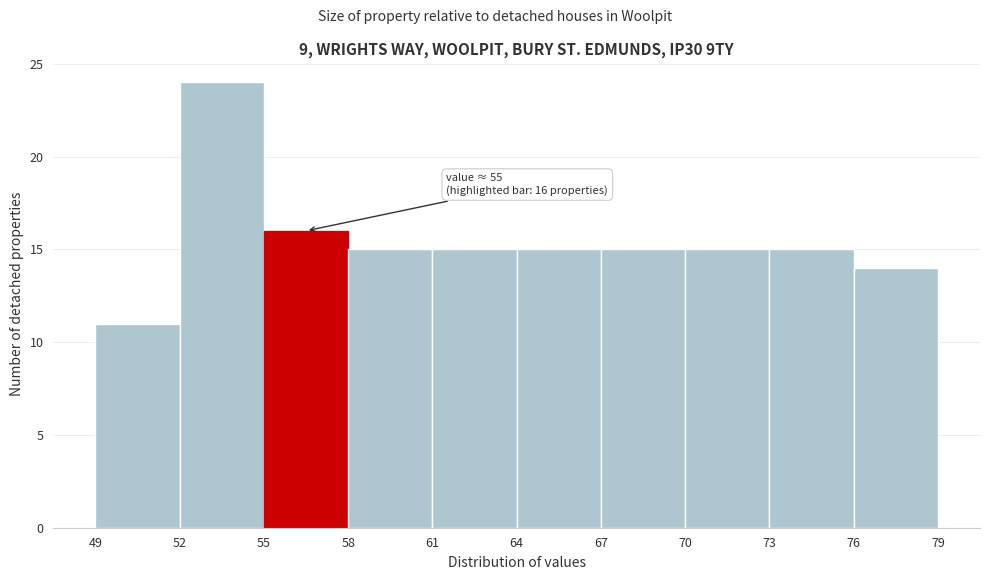

Which range on the x-axis has the tallest bar?

52 to 55